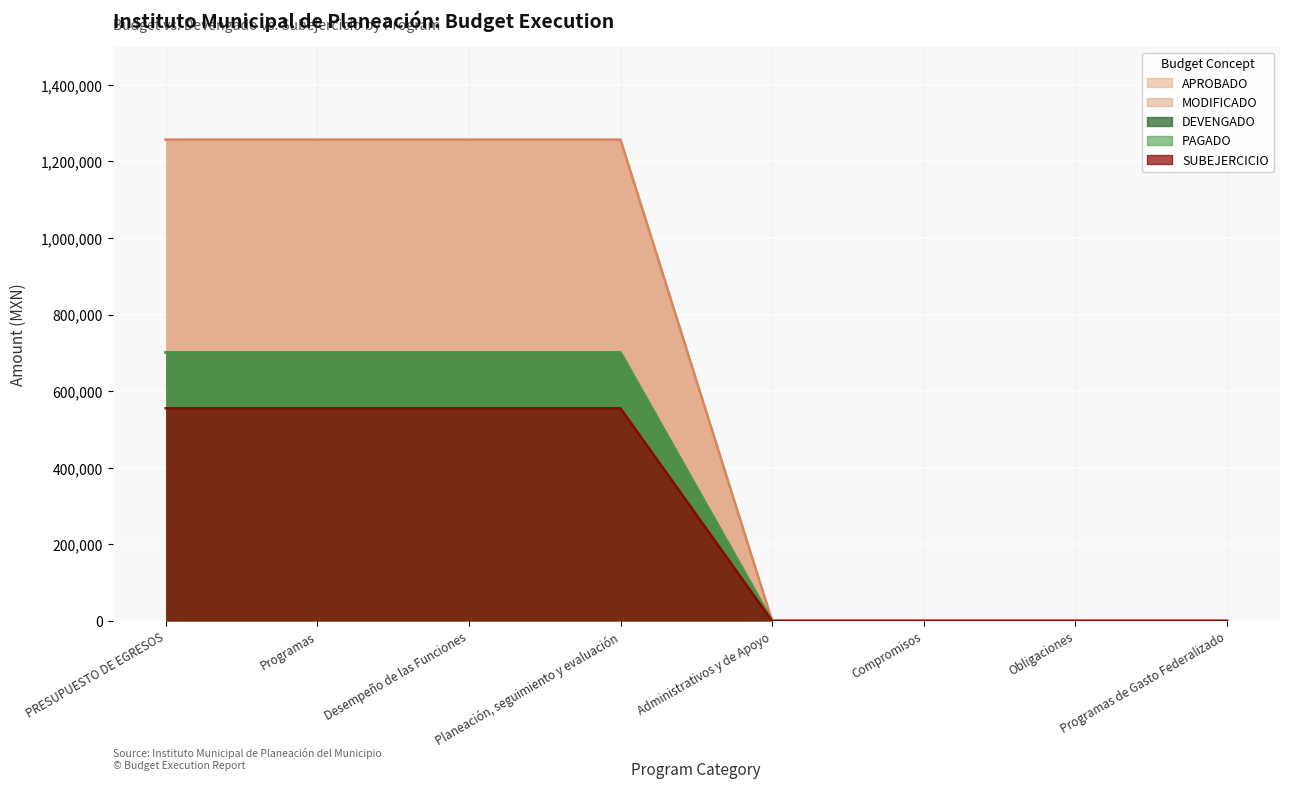

What position from the left is Planeación, seguimiento y evaluación?

4